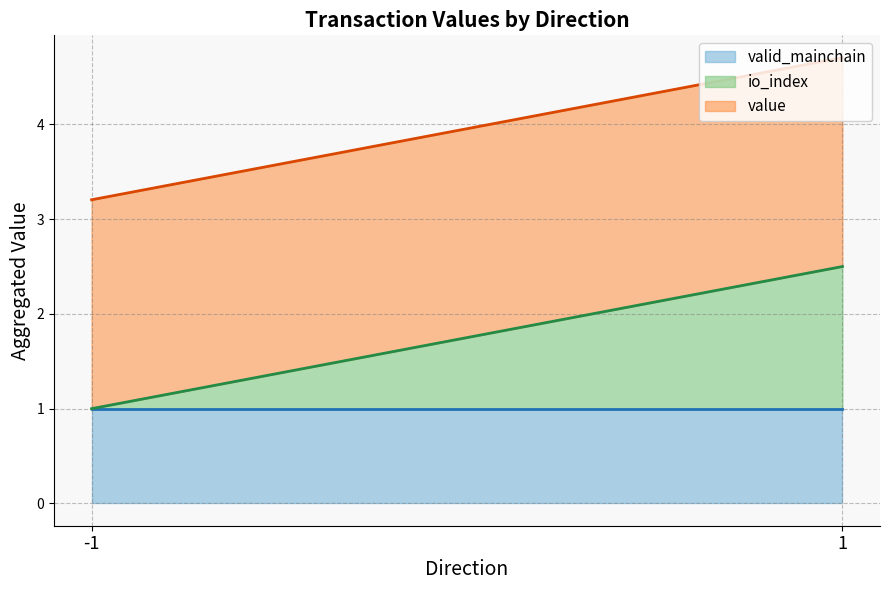

What is the total value across all series at -1?

3.2